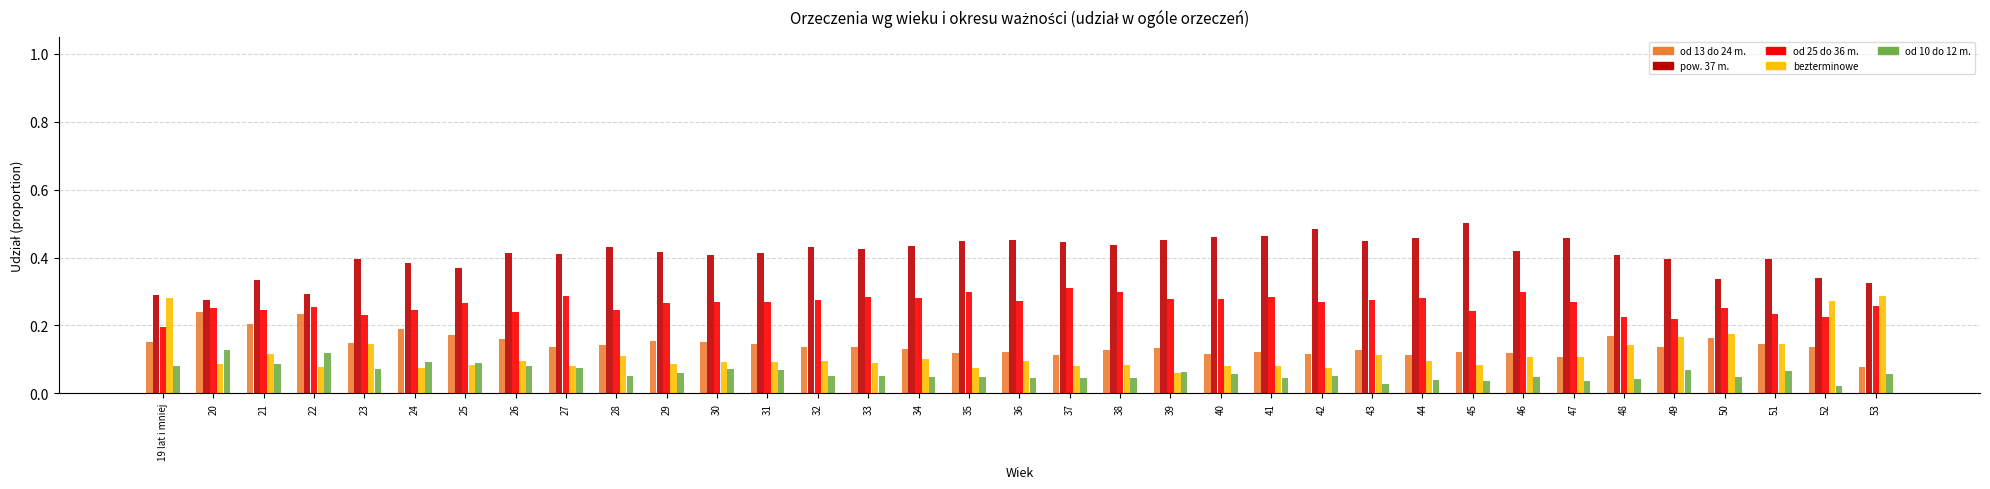

At which label is od 25 do 36 m. closest to 0?

19 lat i mniej